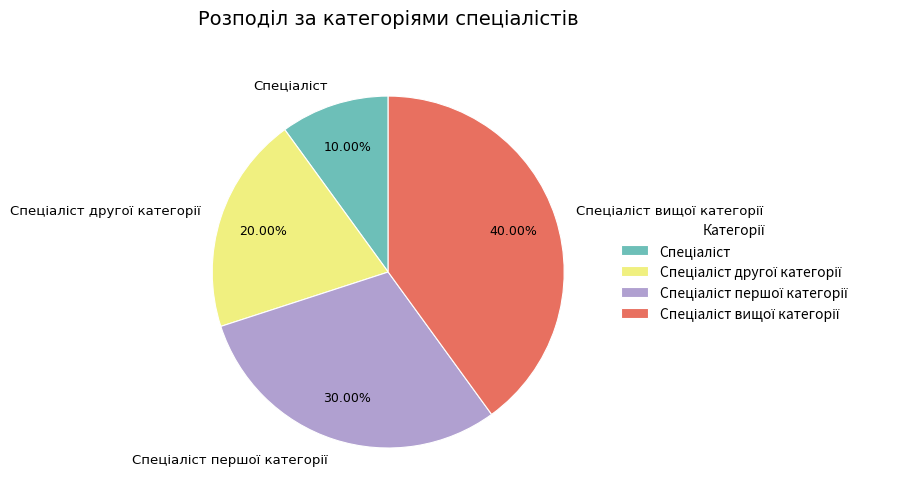

Does any single category account for the majority?

No